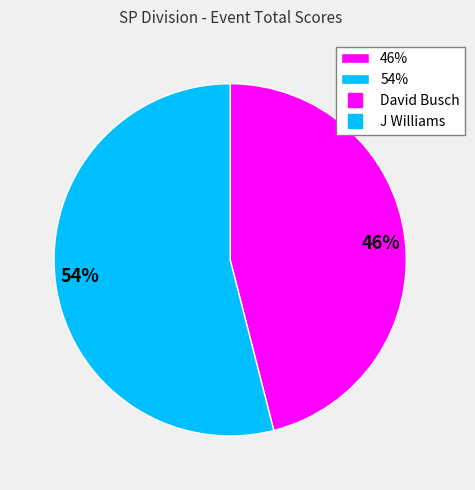

Which has a higher value, 54% or 46%?

54%